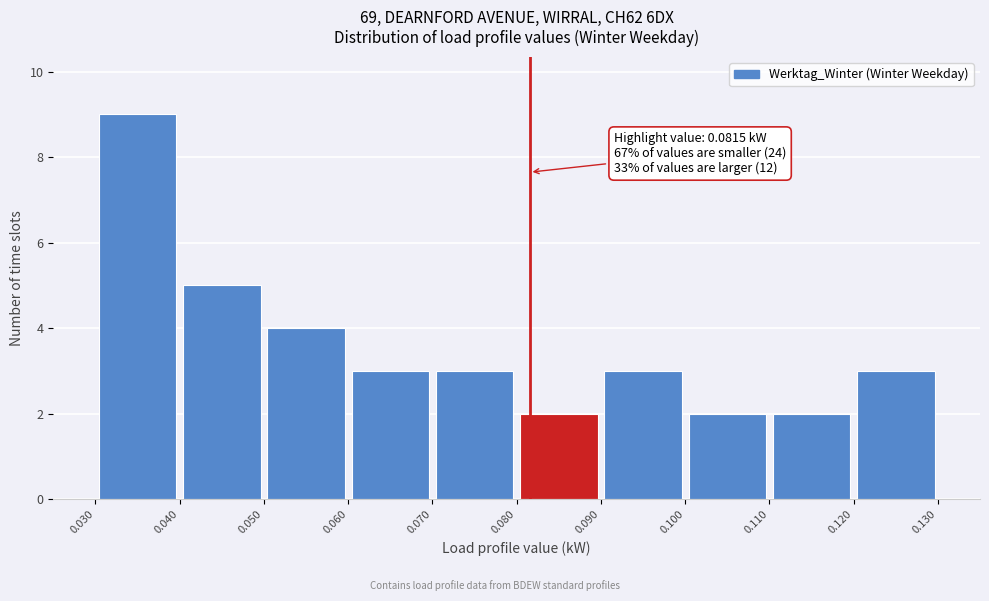

Which range on the x-axis has the tallest bar?

0.030 to 0.040